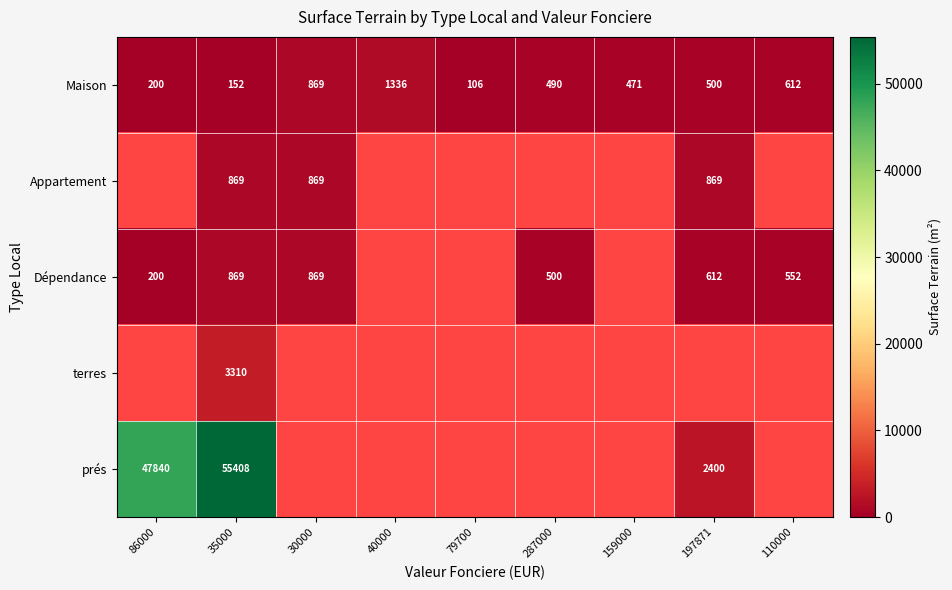

What is the sum of the Maison values at 30000 and 110000?

1481